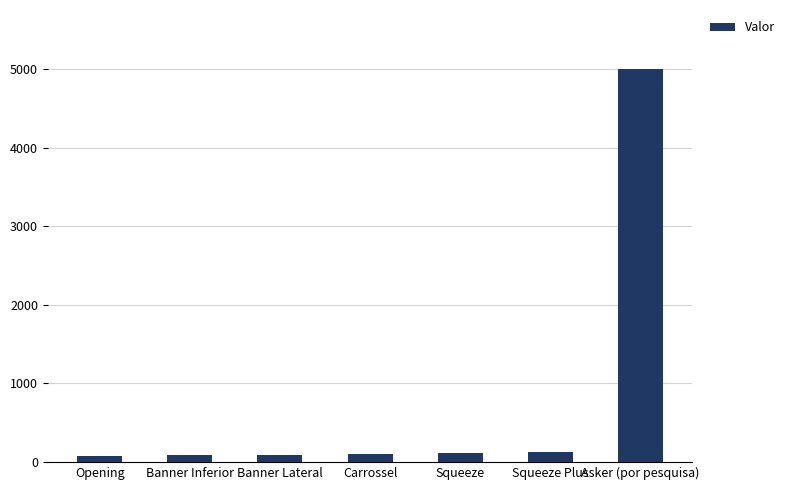

What is the sum of the values at Banner Lateral and Carrossel?

193.8